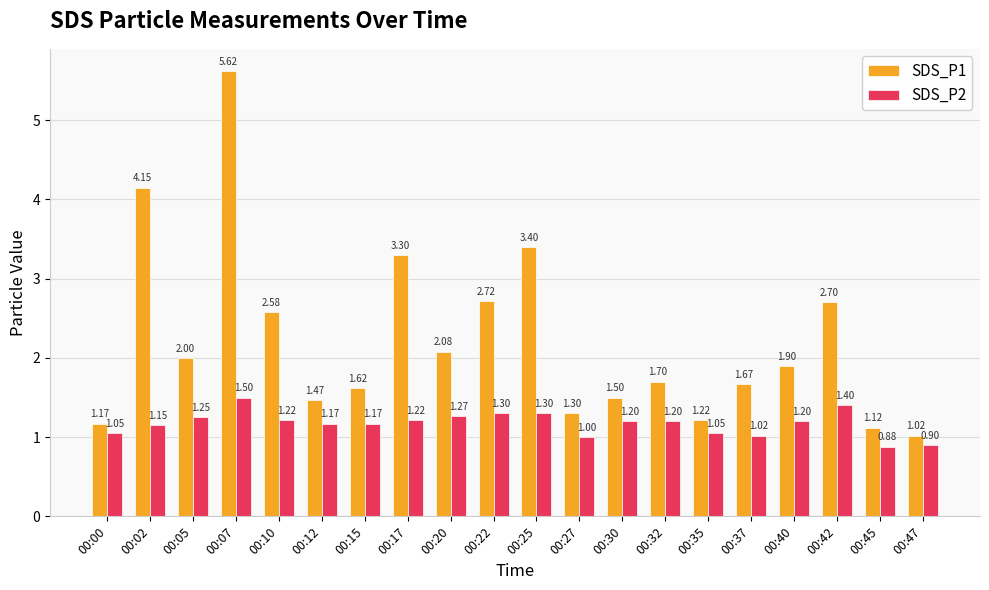

At which label does SDS_P1 reach its minimum?

00:47